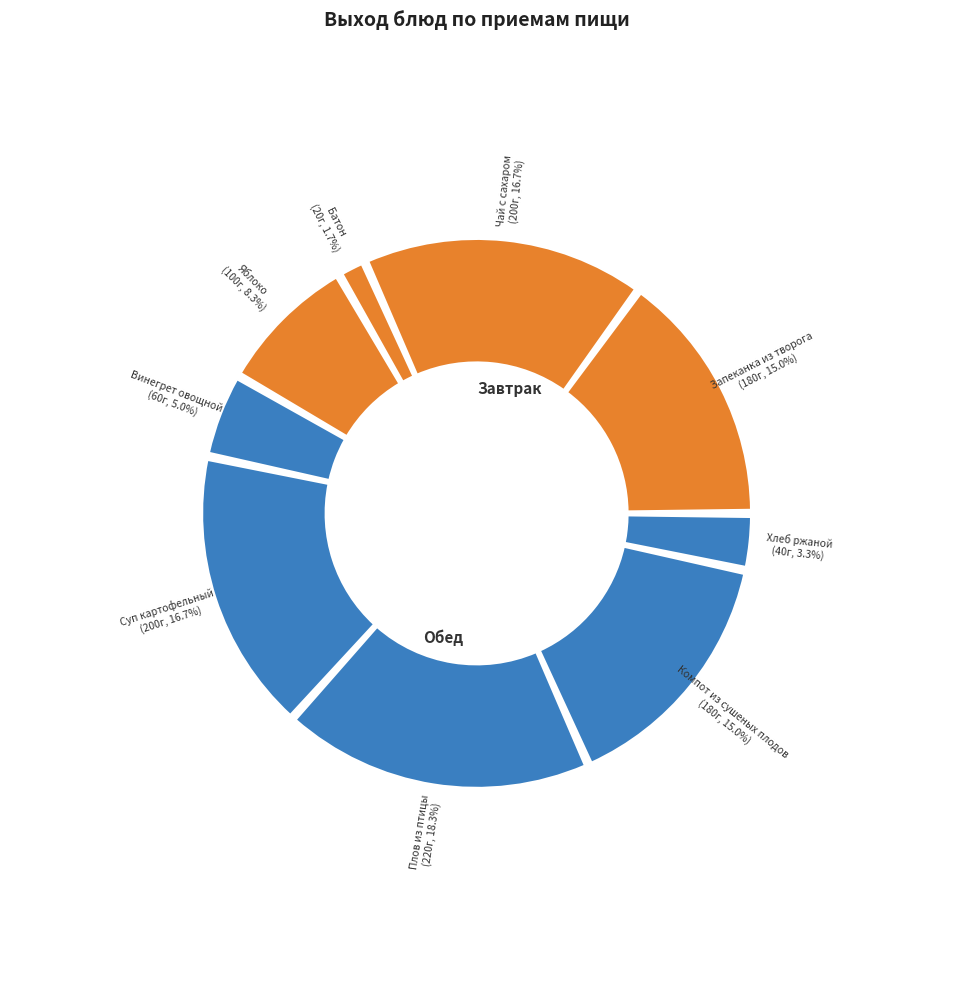

Is it true that Запеканка из творога is 24% of the pie?

False